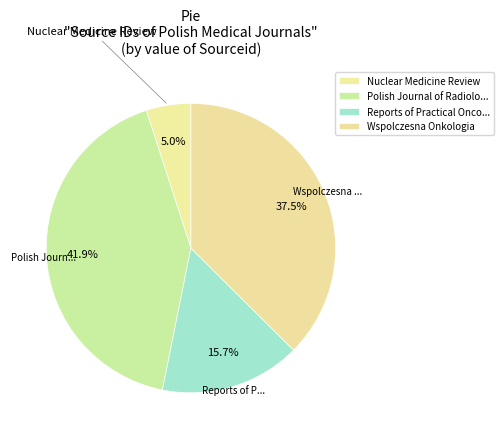

Is it true that Wspolczesna Onkologia is 45% of the pie?

False